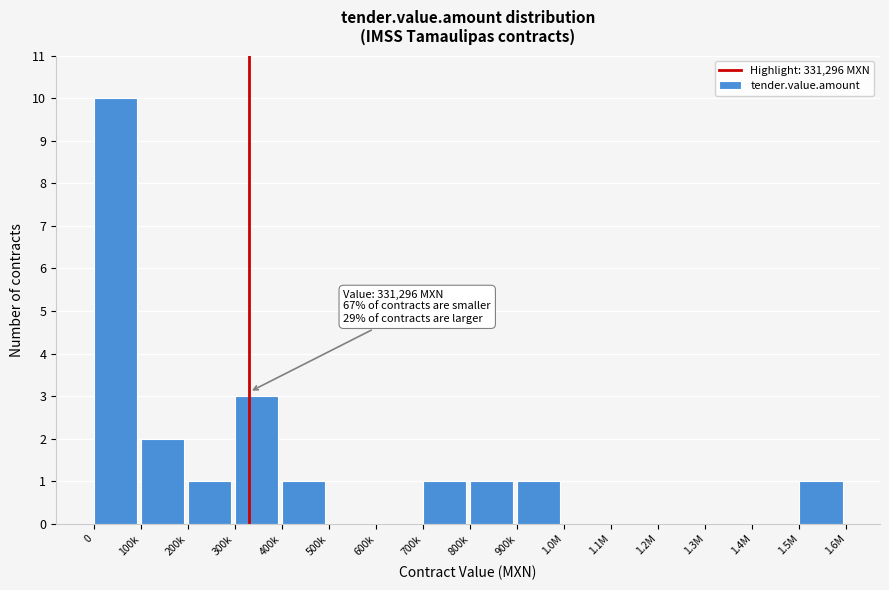

Reading left to right, what are all the values shown in this chart?

0=10	100k=2	200k=1	300k=3	400k=1	500k=0	600k=0	700k=1	800k=1	900k=1	1.0M=0	1.1M=0	1.2M=0	1.3M=0	1.4M=0	1.5M=1